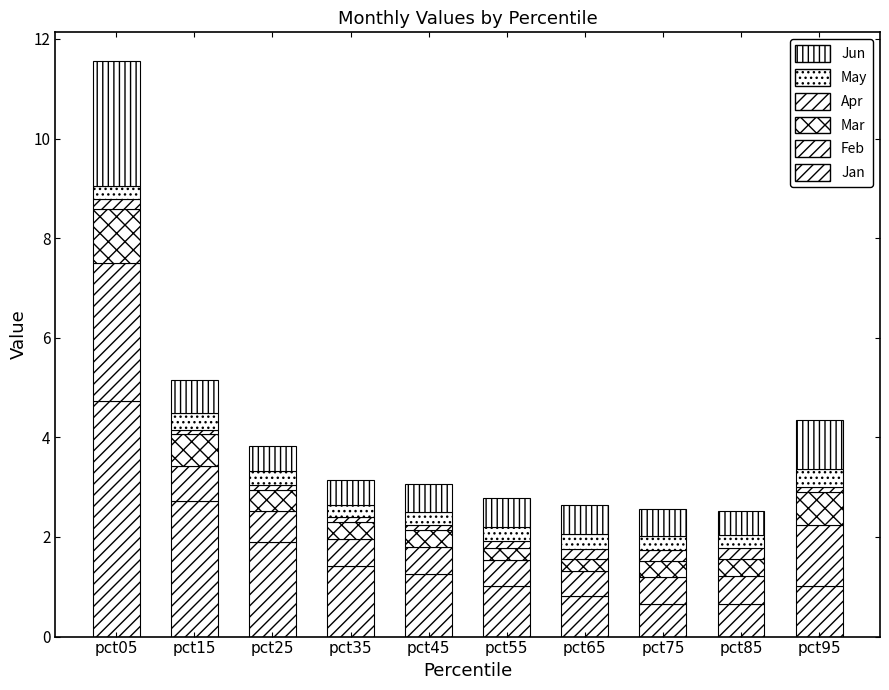

How many series are shown in this chart?

6